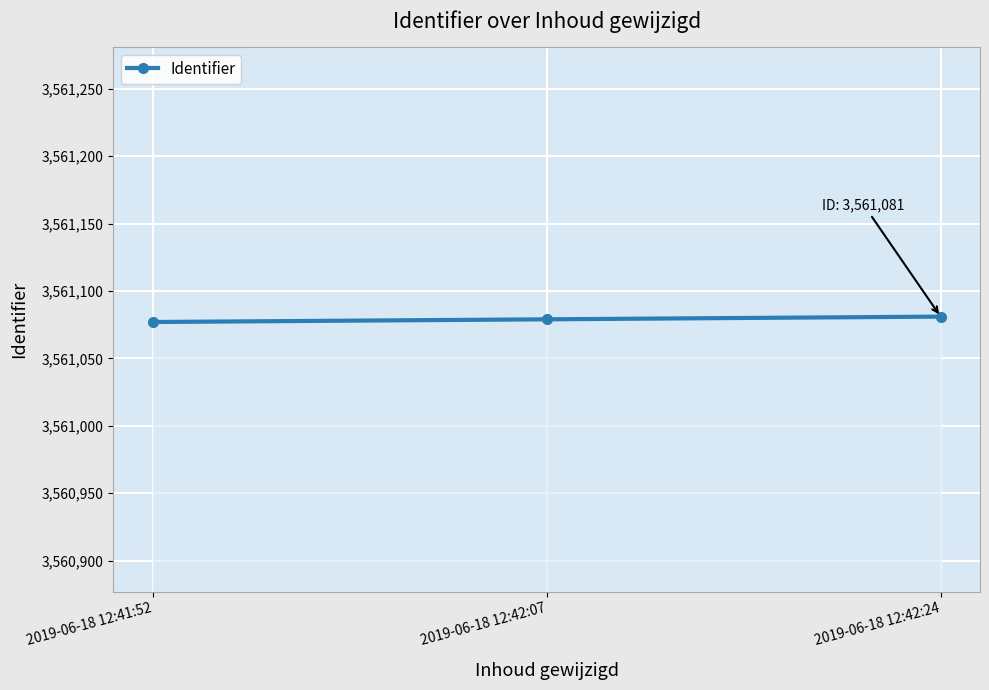

What is the sum of all values?

10683237